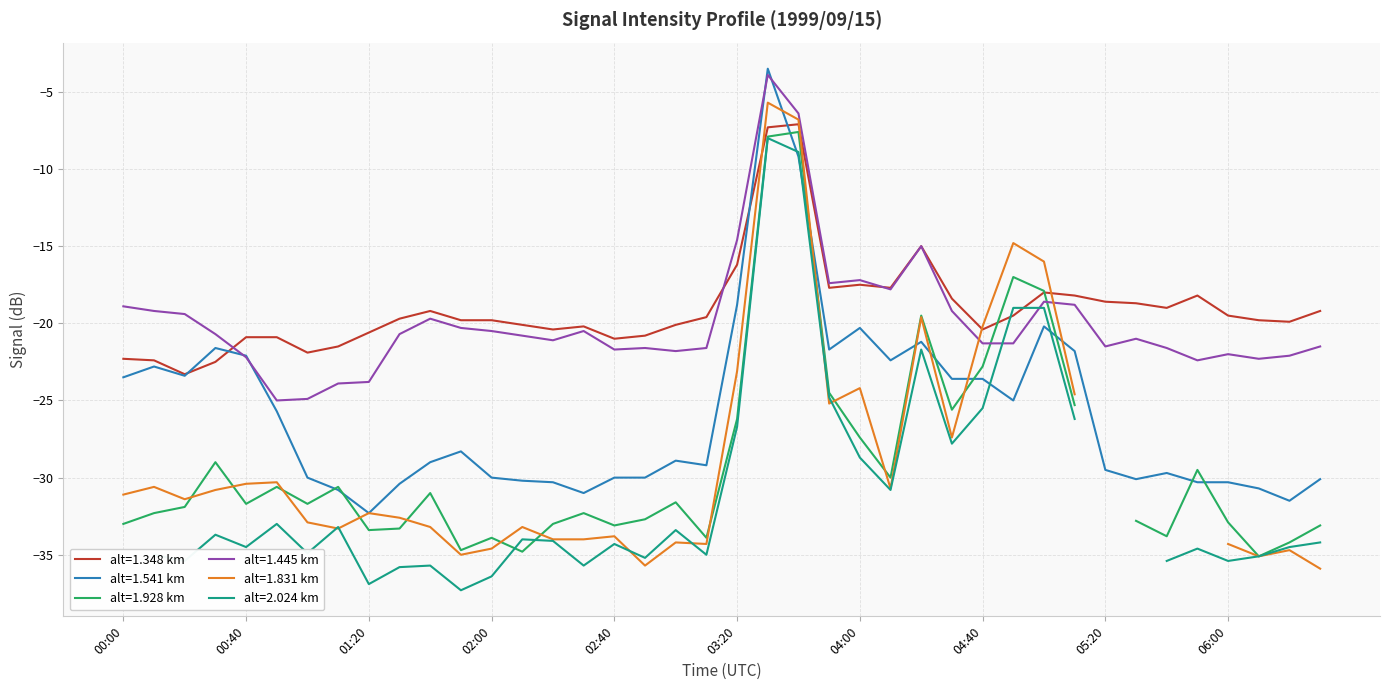

Which has a higher value, 04:30 or 00:50?

04:30